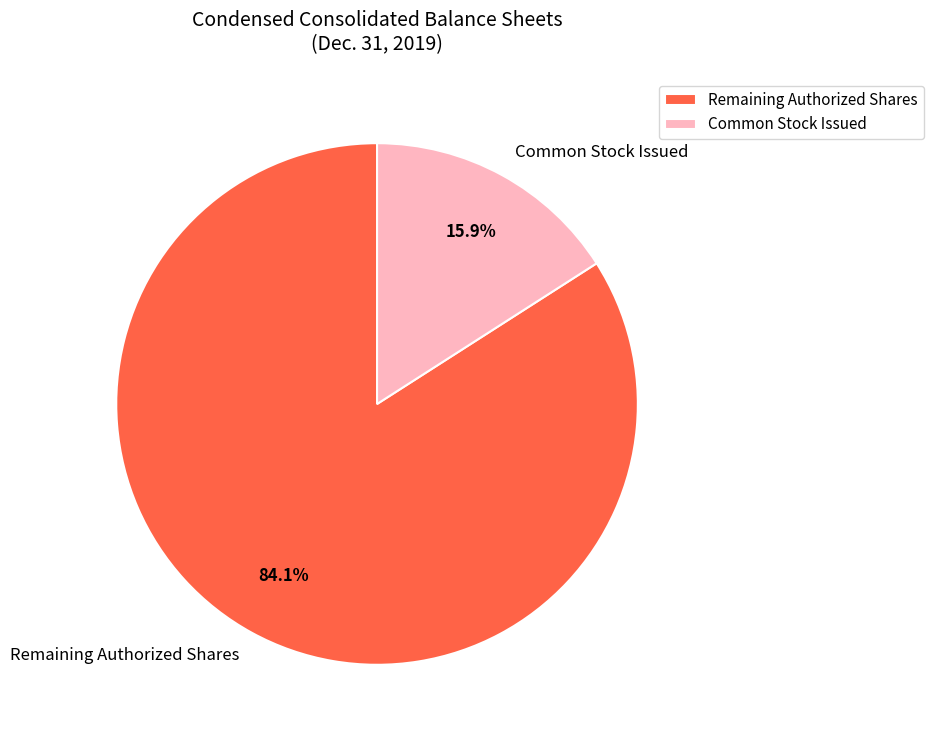

What is the majority slice?

Remaining Authorized Shares